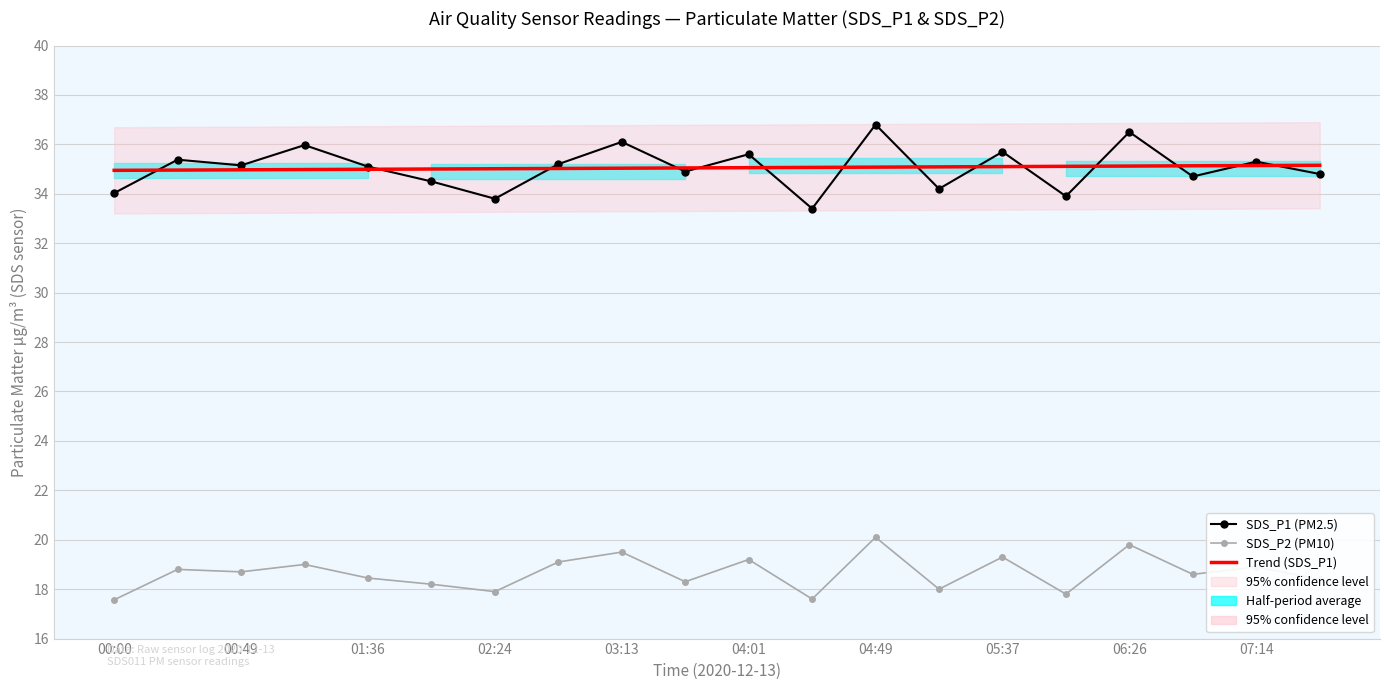

Reading left to right, transcribe all the data shown in this chart.

SDS_P1 (PM2.5): 34.0	35.4	35.1	36.0	35.1	34.5	33.8	35.2	36.1	34.9	35.6	33.4	36.8	34.2	35.7	33.9	36.5	34.7	35.3	34.8
SDS_P2 (PM10): 17.6	18.8	18.7	19.0	18.4	18.2	17.9	19.1	19.5	18.3	19.2	17.6	20.1	18.0	19.3	17.8	19.8	18.6	18.9	18.4
Trend (SDS_P1): 34.9	35.0	35.0	35.0	35.0	35.0	35.0	35.0	35.0	35.0	35.1	35.1	35.1	35.1	35.1	35.1	35.1	35.1	35.1	35.2